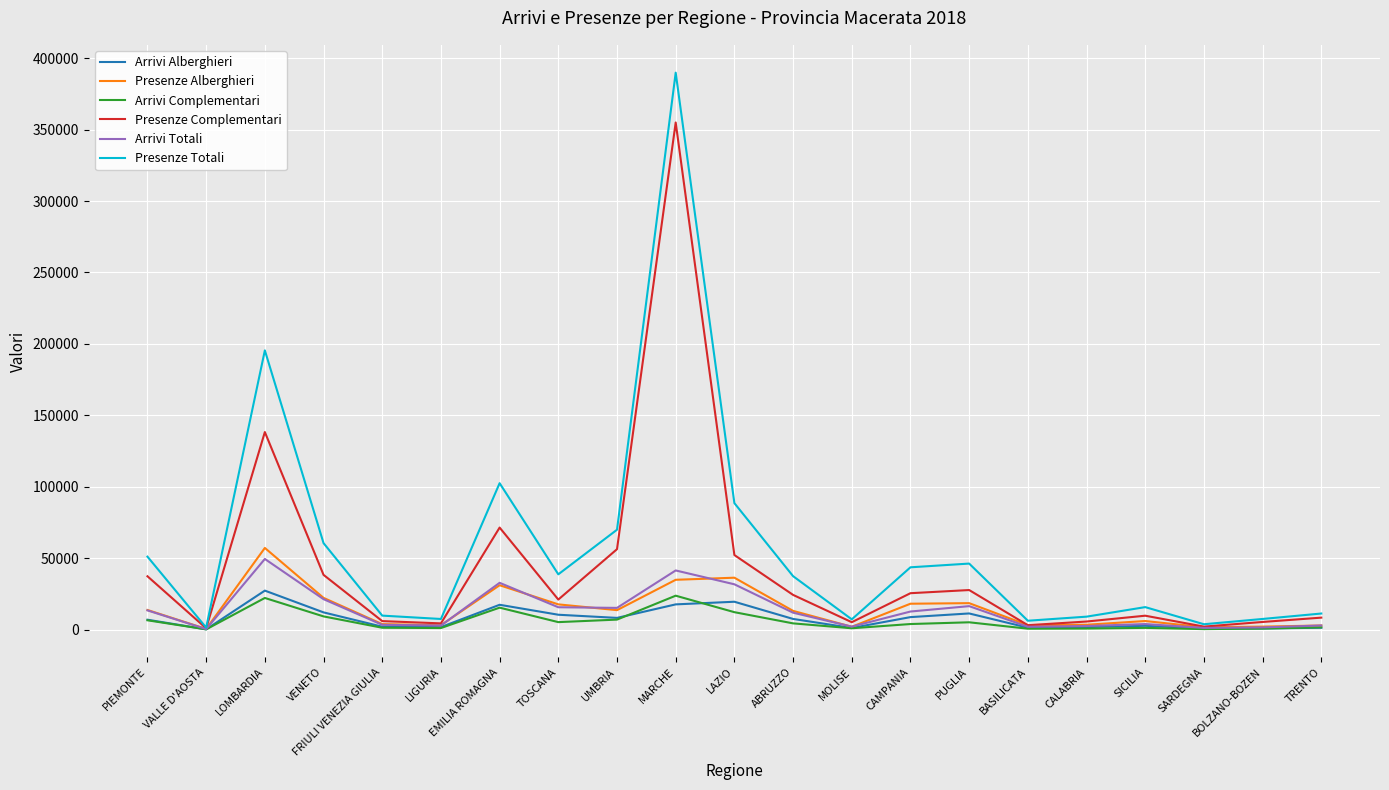

Is the value of Presenze Totali at TOSCANA greater than the value of Presenze Alberghieri at VENETO?

Yes